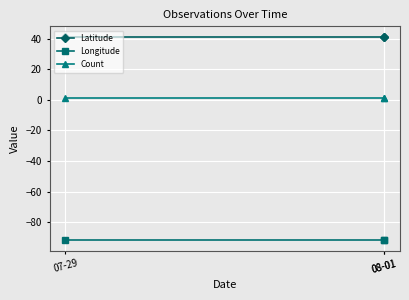

List the series in order of their peak value, lowest first.

Longitude, Count, Latitude